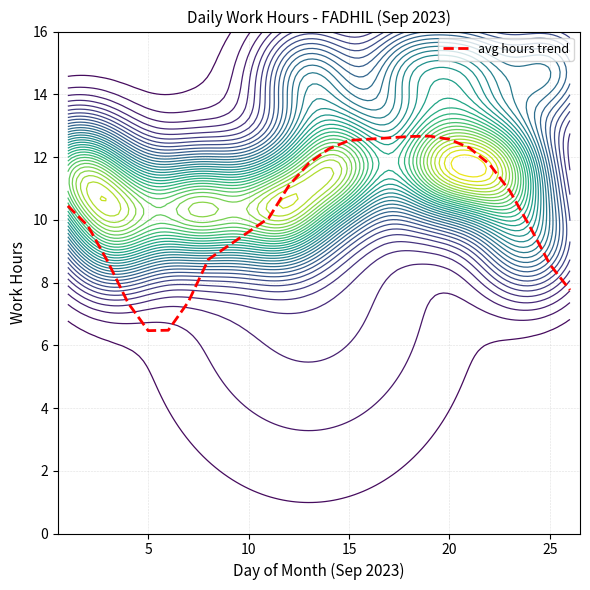

What is the lowest value of the avg hours trend series?

6.5